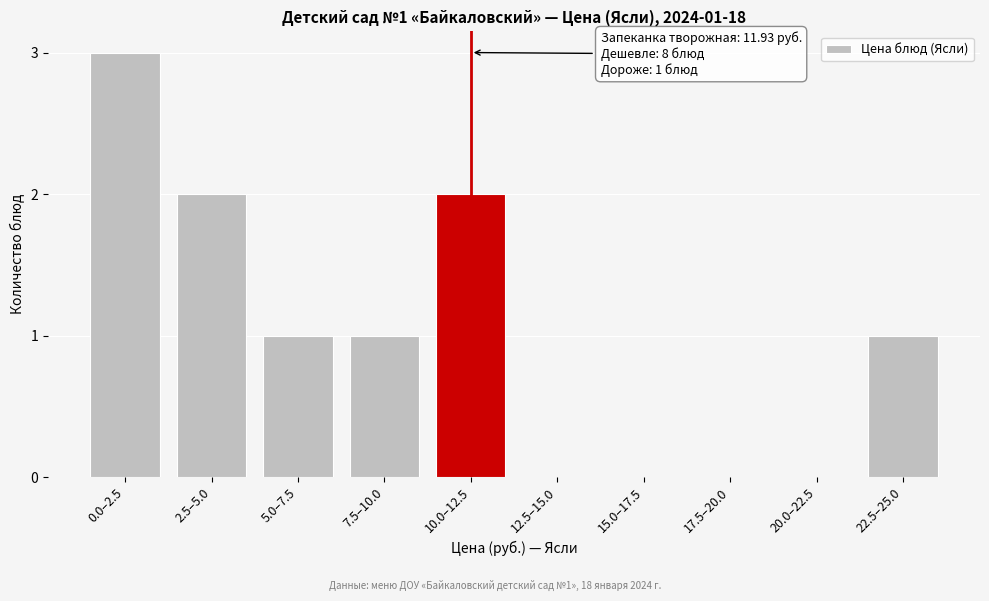

Reading left to right, list all the values displayed in this chart.

0.0–2.5=3	2.5–5.0=2	5.0–7.5=1	7.5–10.0=1	10.0–12.5=2	12.5–15.0=0	15.0–17.5=0	17.5–20.0=0	20.0–22.5=0	22.5–25.0=1